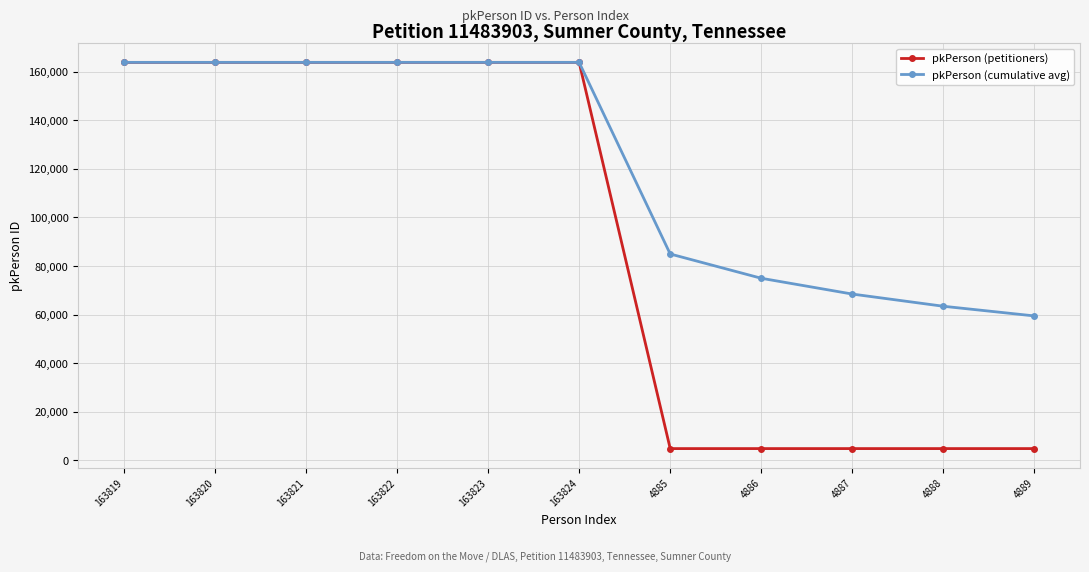

What is the label of the 3rd point from the right?

4887